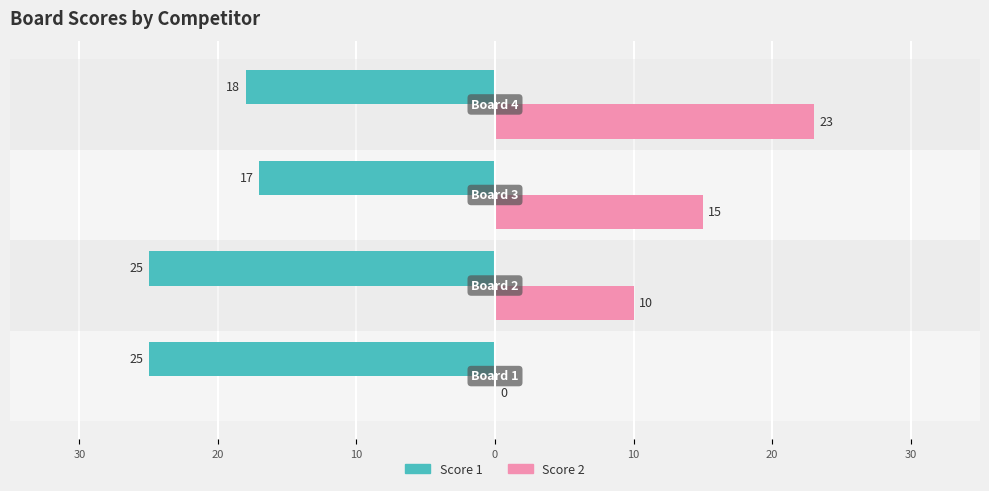

What is the minimum value shown in the chart?

-25